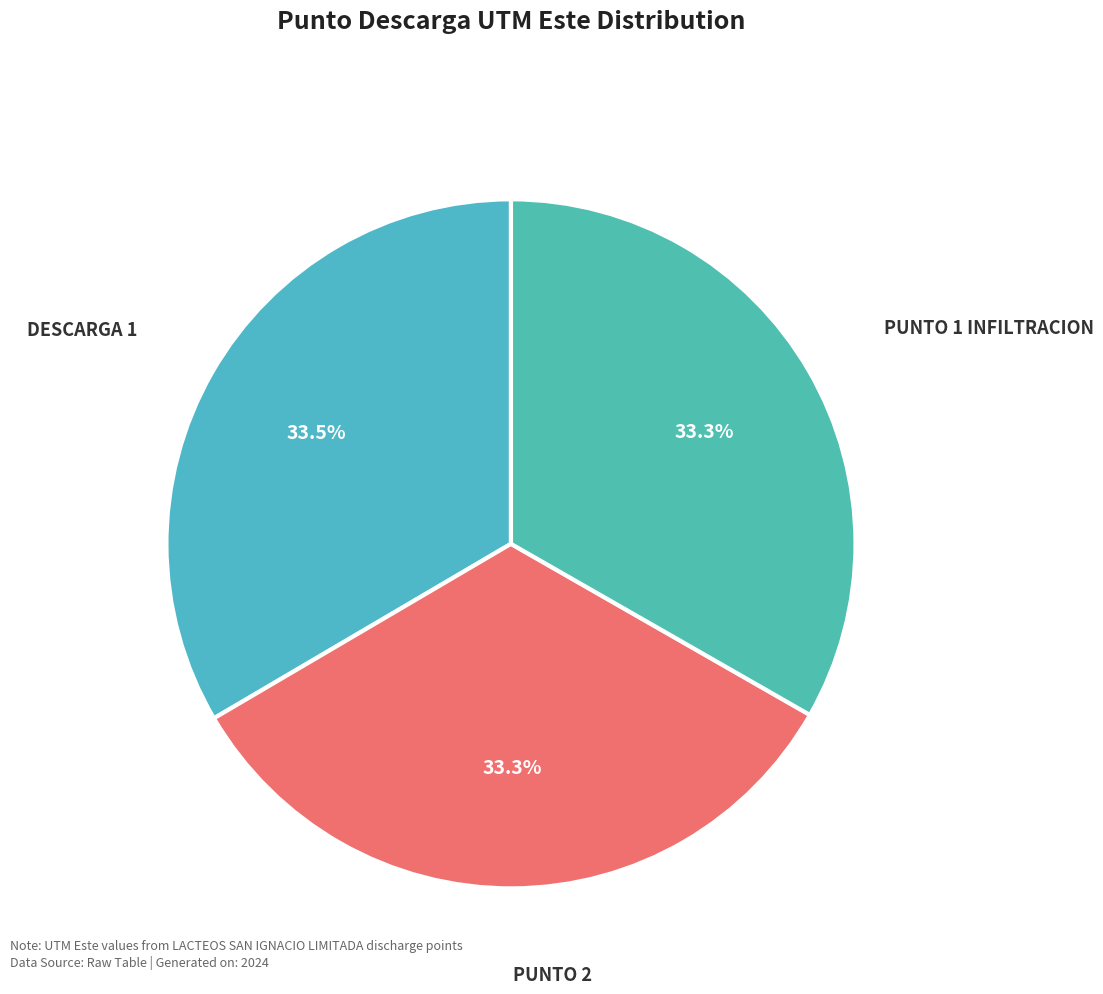

Approximately how many times larger is the value at DESCARGA 1 compared to PUNTO 2?

1.0